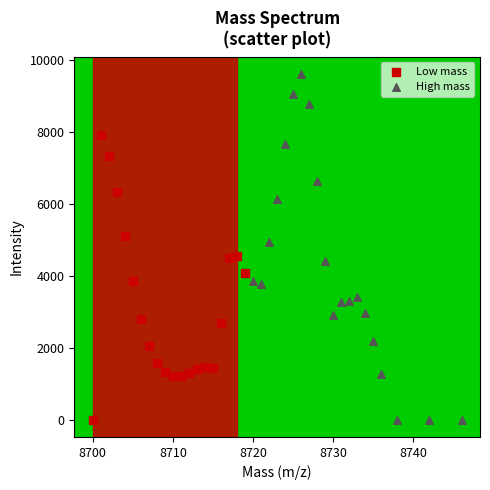

Which series reaches the maximum Y coordinate?

High mass